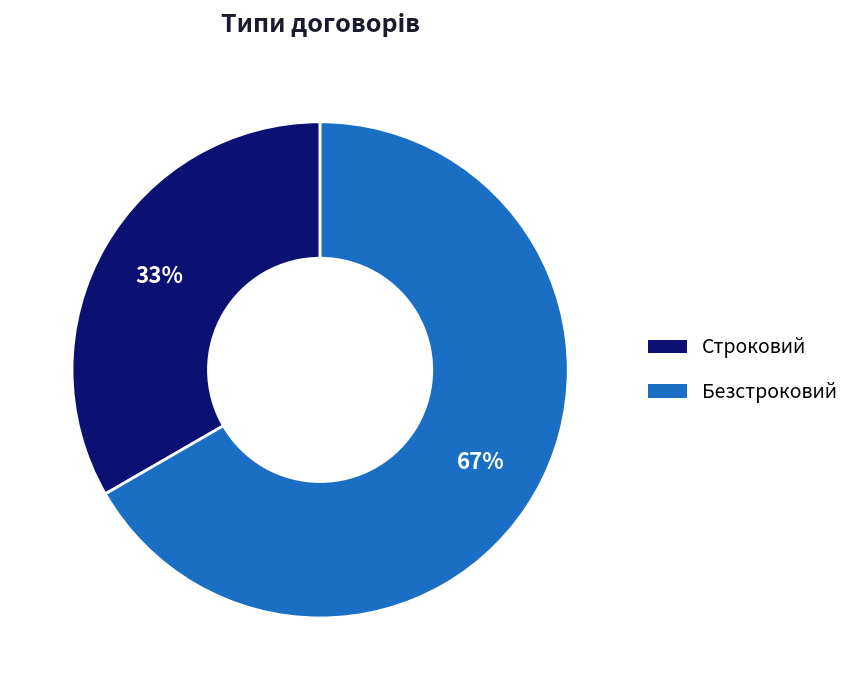

How many segments does this pie chart have?

2